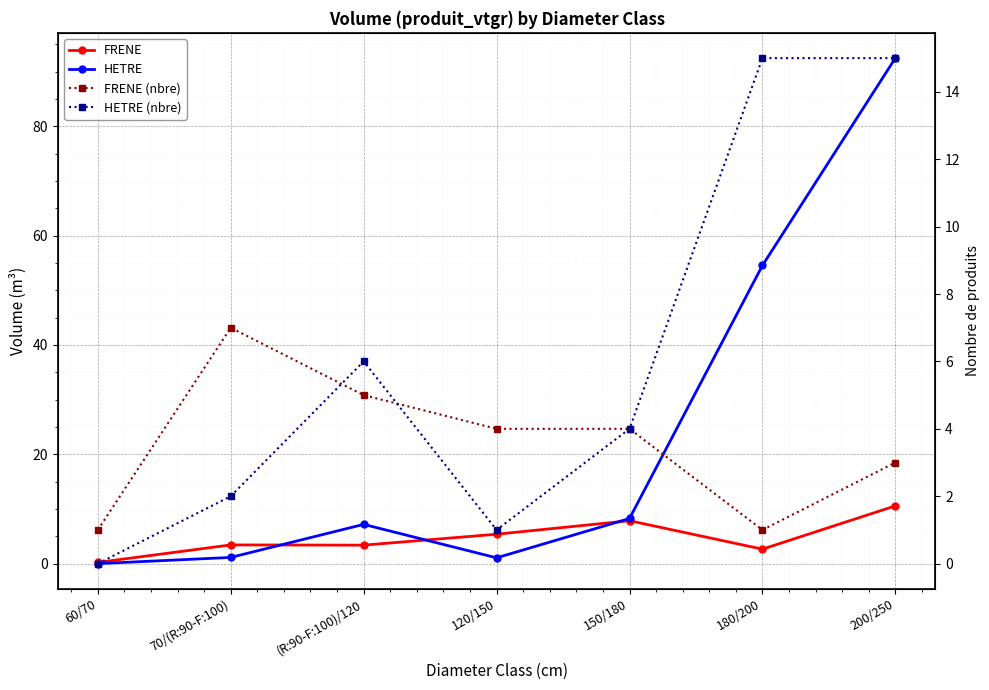

Which series has the widest spread of values?

HETRE